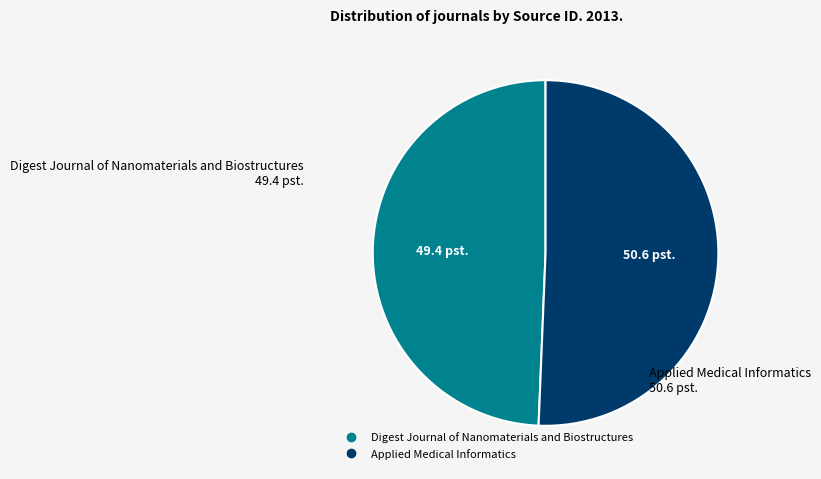

Is the sum of Applied Medical Informatics and Digest Journal of Nanomaterials and Biostructures greater than half?

Yes